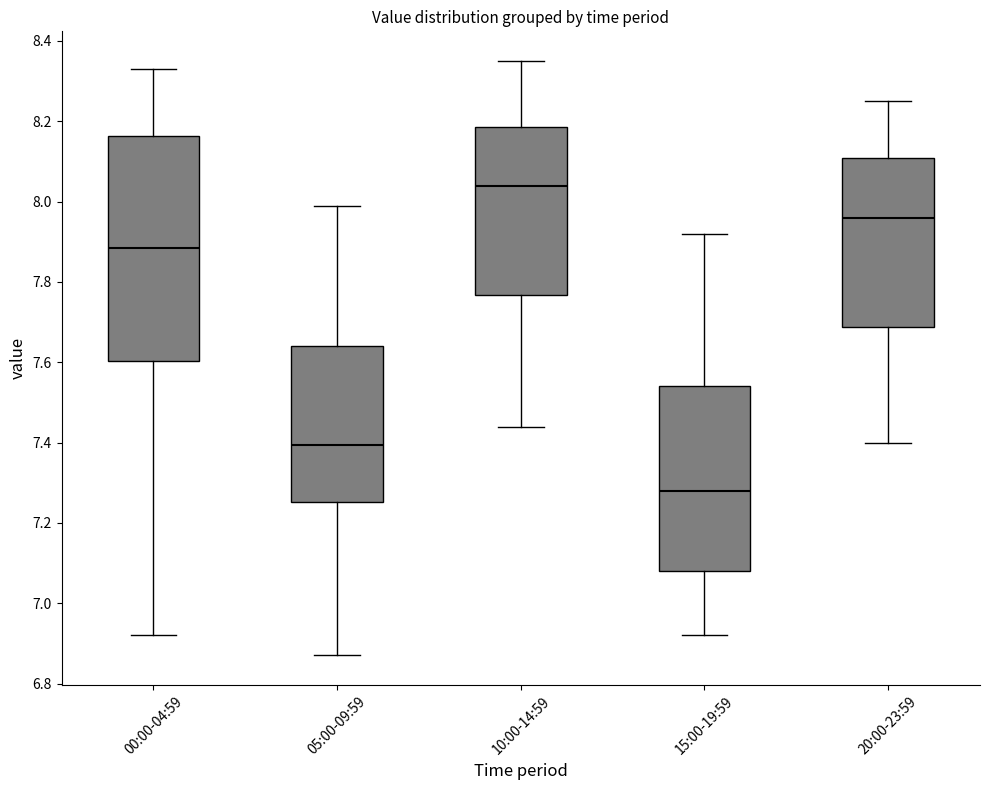

Reading left to right, transcribe this box plot: for each box, give where its median line is, the range the box spans, and where its two whiskers end, as read against the y-axis. The values are not printed on the chart, so give them approximately, as read against the axis.

00:00-04:59: median 7.88, box 7.60 to 8.16, whiskers 6.92 to 8.34
05:00-09:59: median 7.40, box 7.26 to 7.64, whiskers 6.88 to 8.00
10:00-14:59: median 8.04, box 7.76 to 8.18, whiskers 7.44 to 8.36
15:00-19:59: median 7.28, box 7.08 to 7.54, whiskers 6.92 to 7.92
20:00-23:59: median 7.96, box 7.68 to 8.10, whiskers 7.40 to 8.26